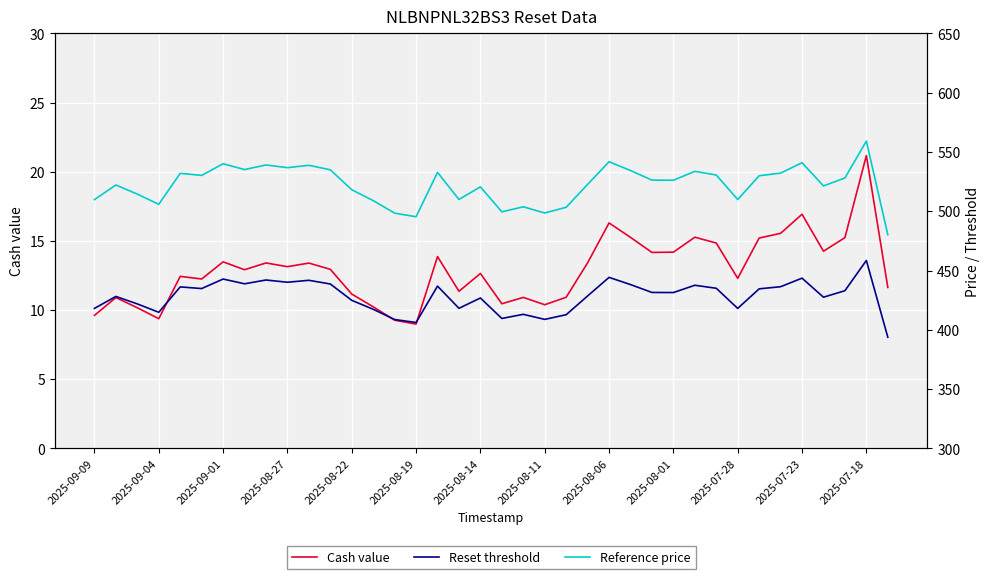

True or false: Cash value has a value of 9.9 at 2025-08-06.

False